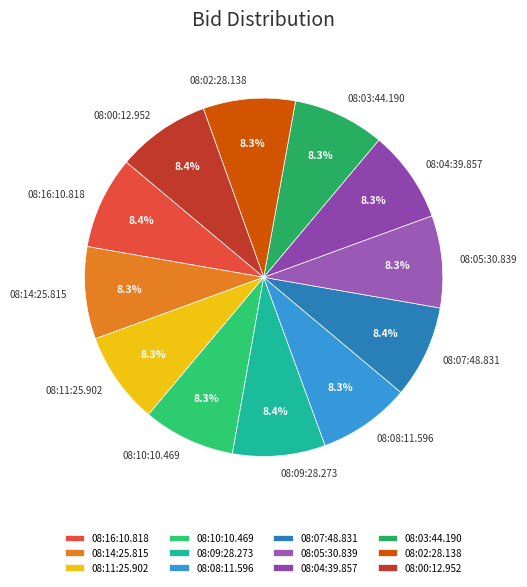

What portion of the pie excludes 08:07:48.831?

91.6%